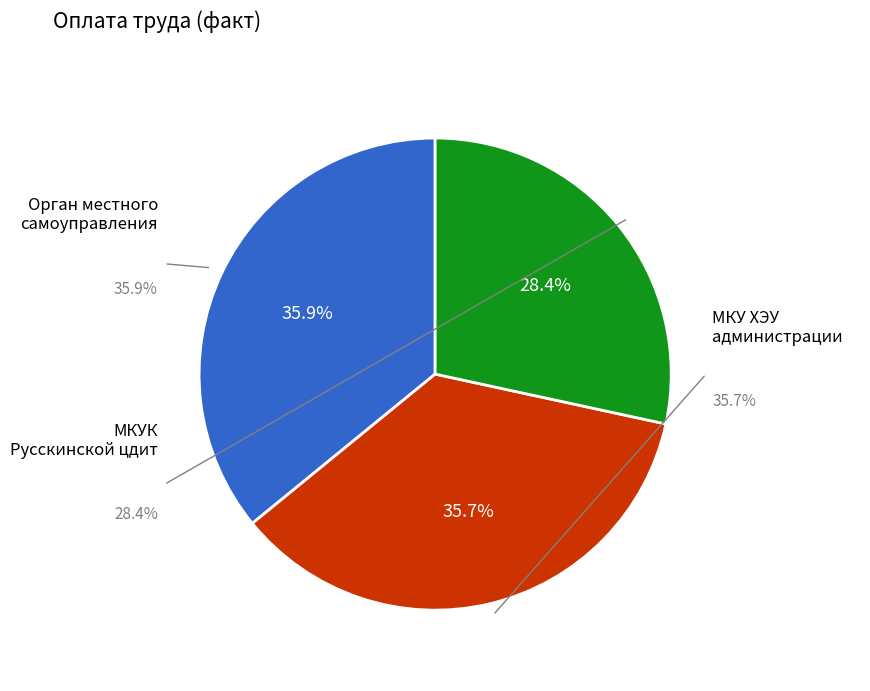

Combined, do МКУ "ХЭУ администрации сп Русскинская" and Орган местного самоуправления, всего account for over 50%?

Yes